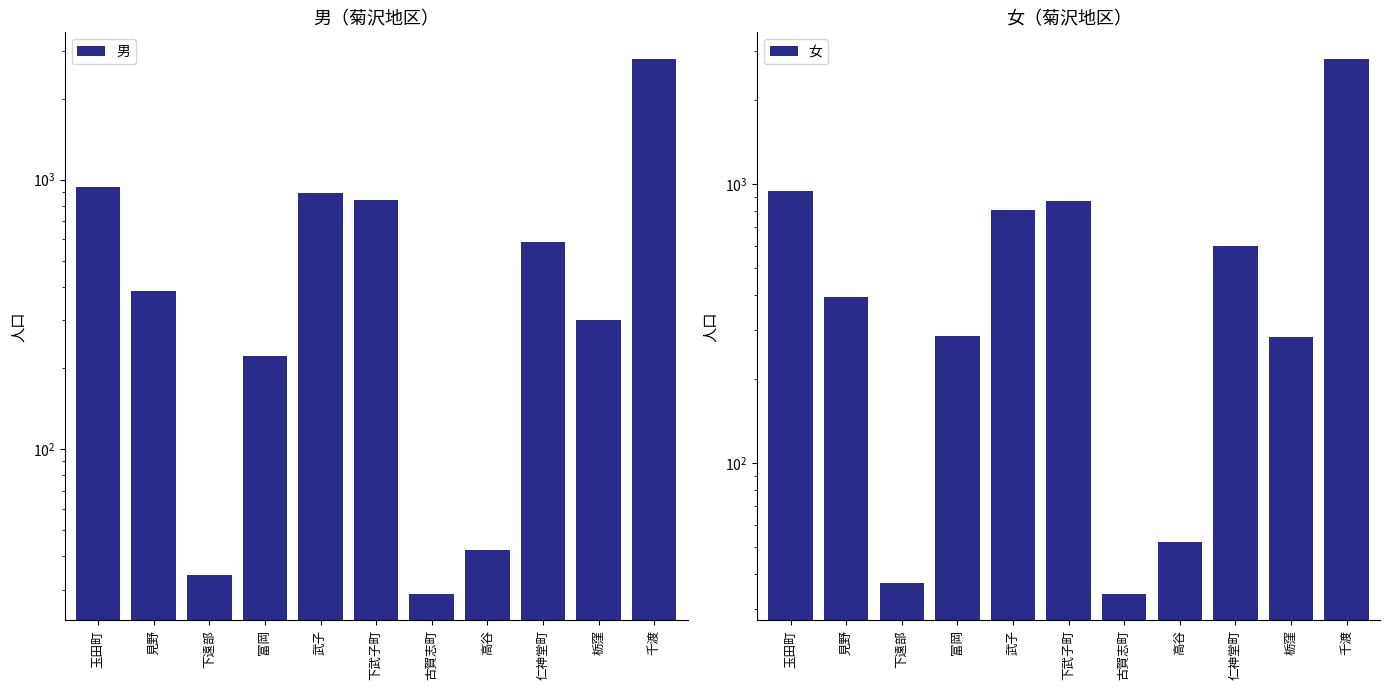

What is the smallest value displayed?

29